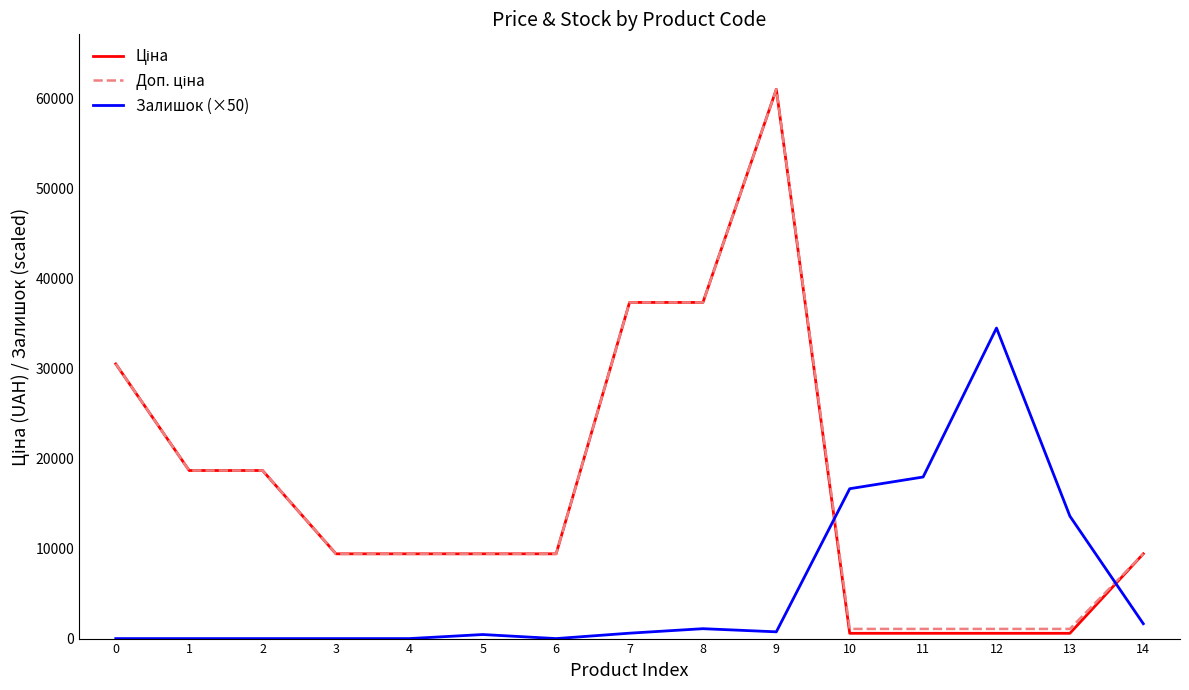

What is the maximum value shown in the chart?

61024.7